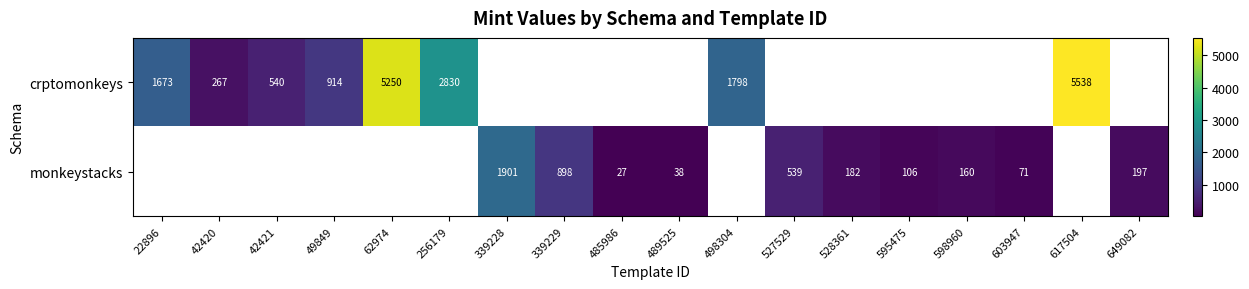

Is the value of monkeystacks at 598960 greater than the value of crptomonkeys at 42421?

No